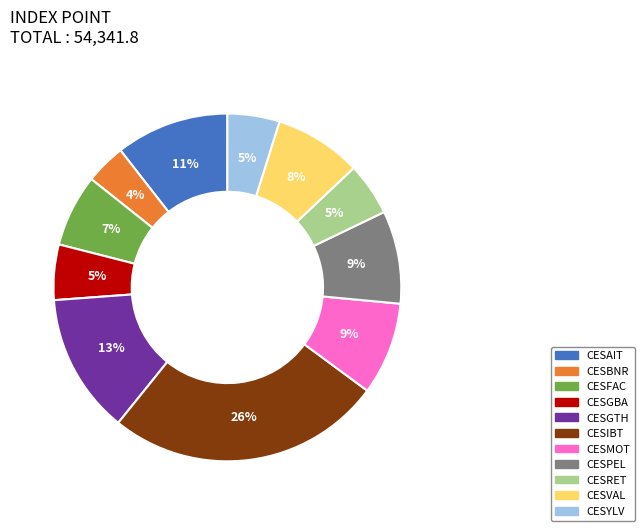

Which slice is the smallest?

CESBNR